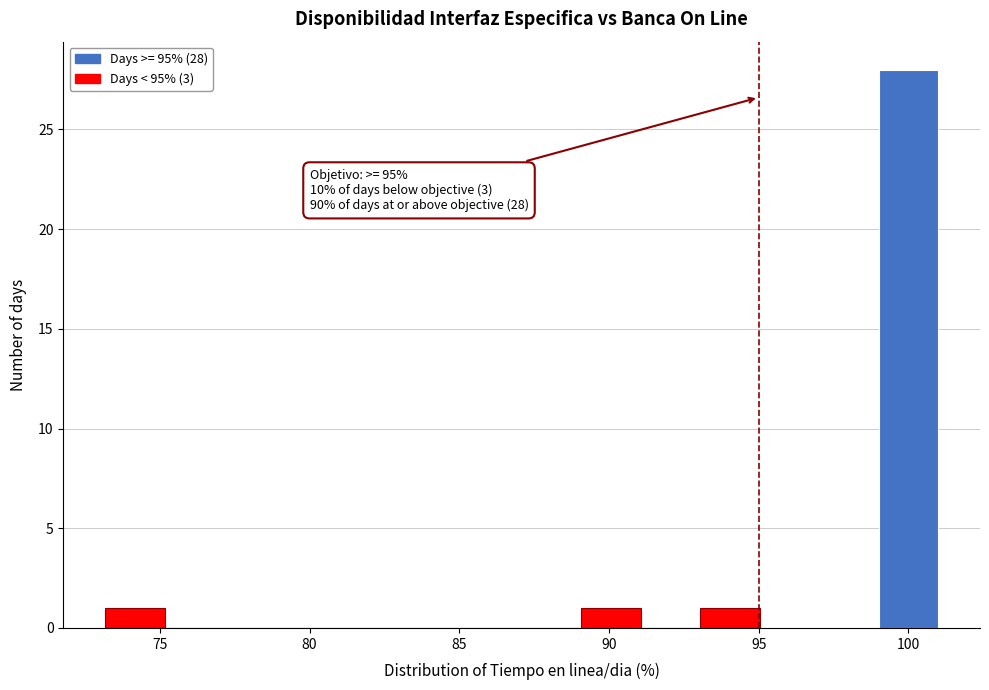

Read against the x-axis, roughly where is the centre of the tallest bar?

100.0